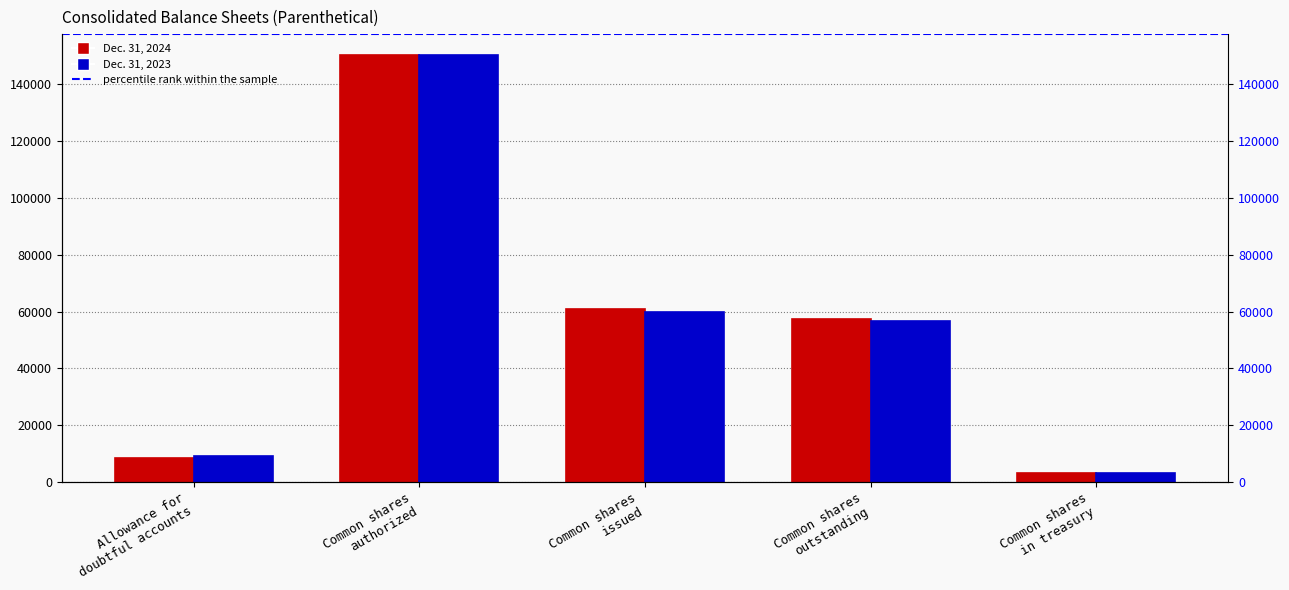

What is the approximate value of Dec. 31, 2023 at Allowance for
doubtful accounts, to the nearest 100?

9300